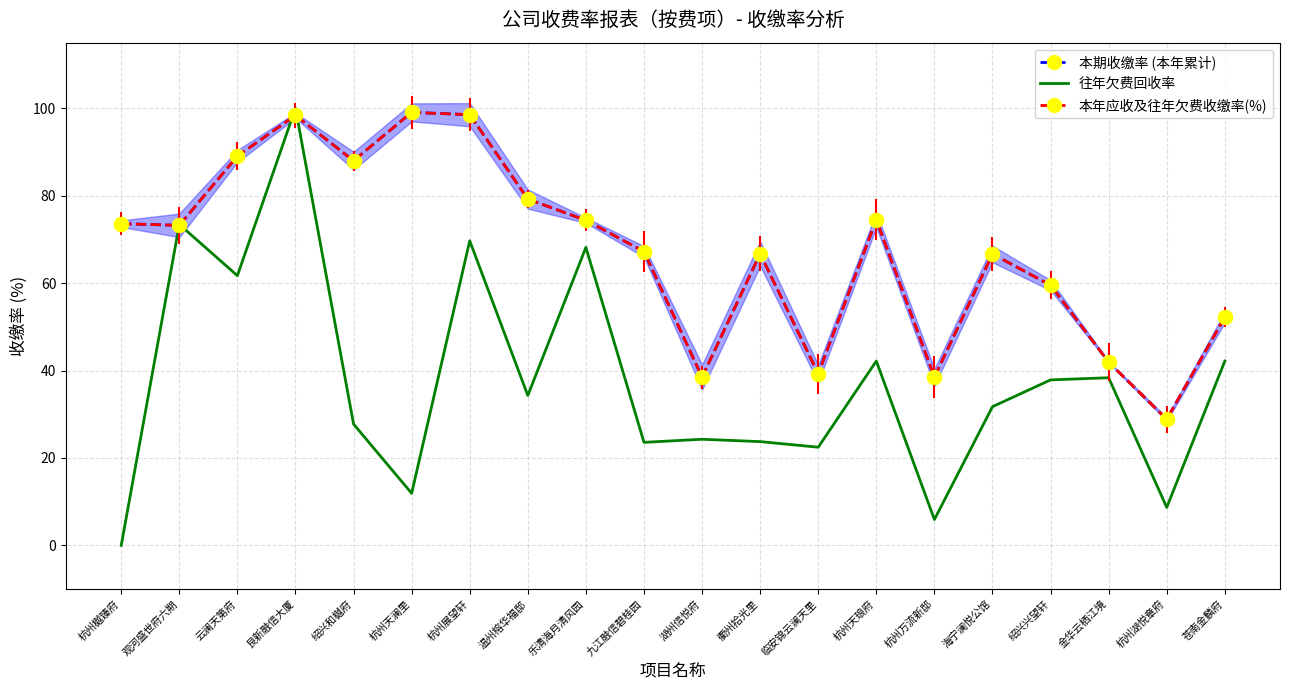

List the series in order of their peak value, lowest first.

本期收缴率 (本年累计), 往年欠费回收率